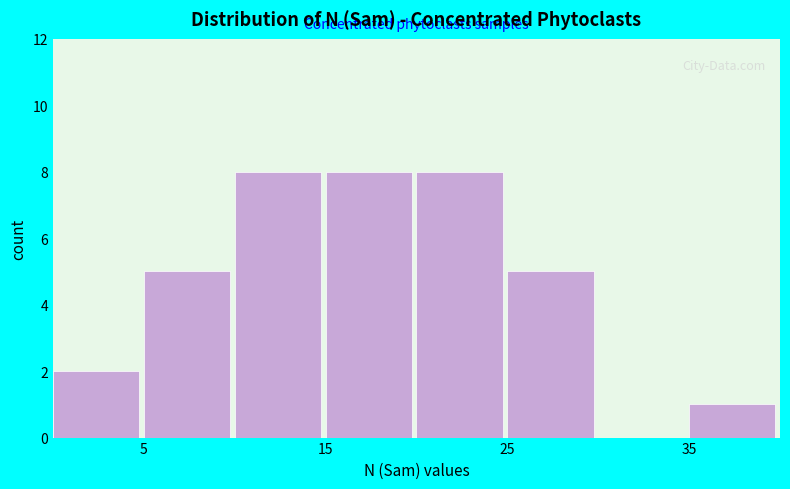

Reading left to right, list every bar in this chart as the range it spans on the x-axis followed by its height. The values are not printed on the chart, so give them approximately, as read against the axis.

0 to 5: 2
5 to 10: 5
10 to 15: 8
15 to 20: 8
20 to 25: 8
25 to 30: 5
30 to 35: 0
35 to 40: 1